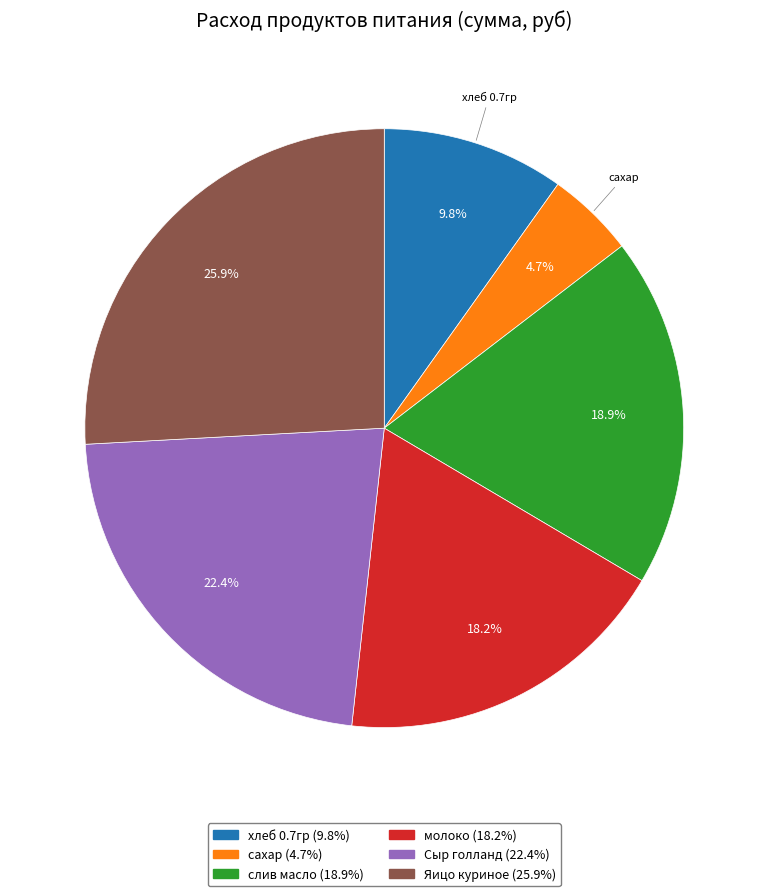

Which has a higher value, Сыр голланд or сахар?

Сыр голланд